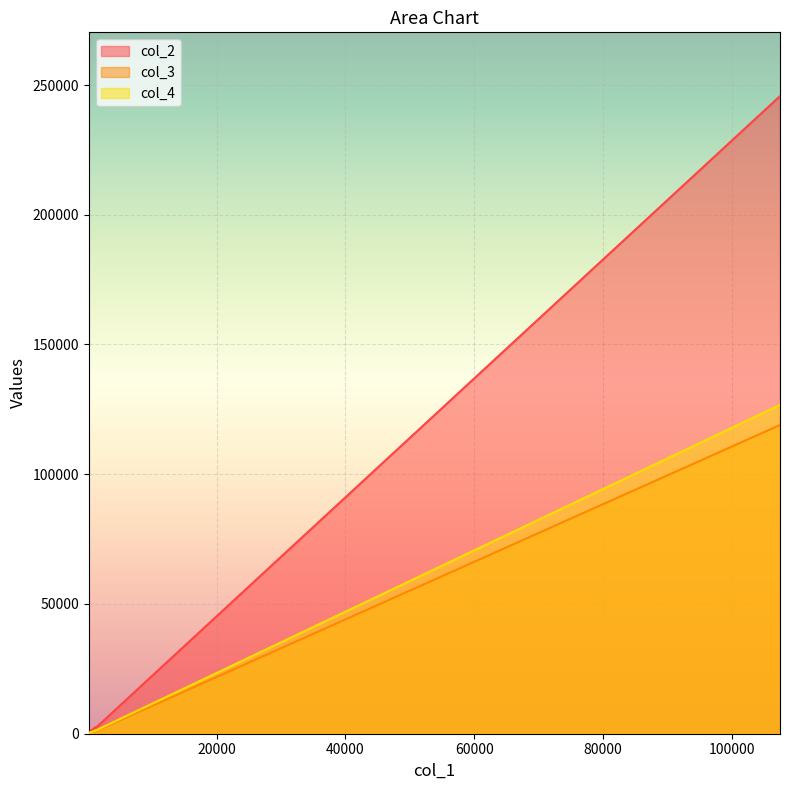

Reading left to right, what are all the values shown in this chart?

col_2: 107474=245728	462=973	227=419	564=1219	165=386	668=1417	437=952	548=1338	858=1838	922=1949	1103=1968	1111=2533	1312=2399	545=1121	1087=2032	470=994	762=1496
col_3: 107474=118982	462=468	227=203	564=563	165=189	668=681	437=455	548=669	858=873	922=904	1103=899	1111=1202	1312=1082	545=535	1087=1004	470=483	762=741
col_4: 107474=126746	462=505	227=216	564=656	165=197	668=736	437=497	548=669	858=965	922=1045	1103=1069	1111=1331	1312=1317	545=586	1087=1028	470=511	762=755